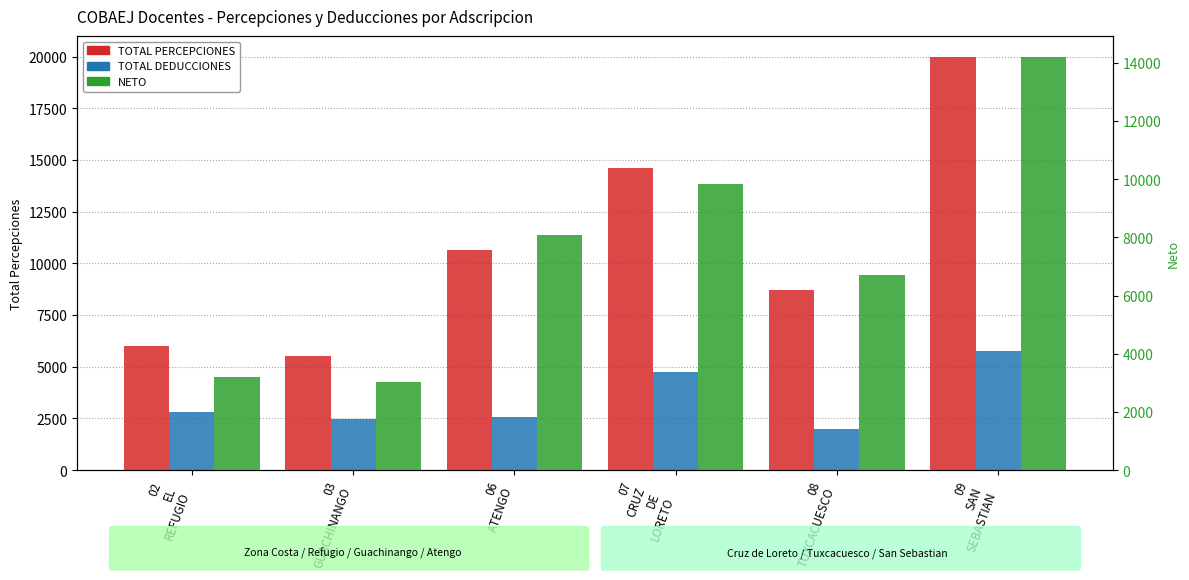

At which label is TOTAL DEDUCCIONES closest to 3886?

07
CRUZ
DE
LORETO